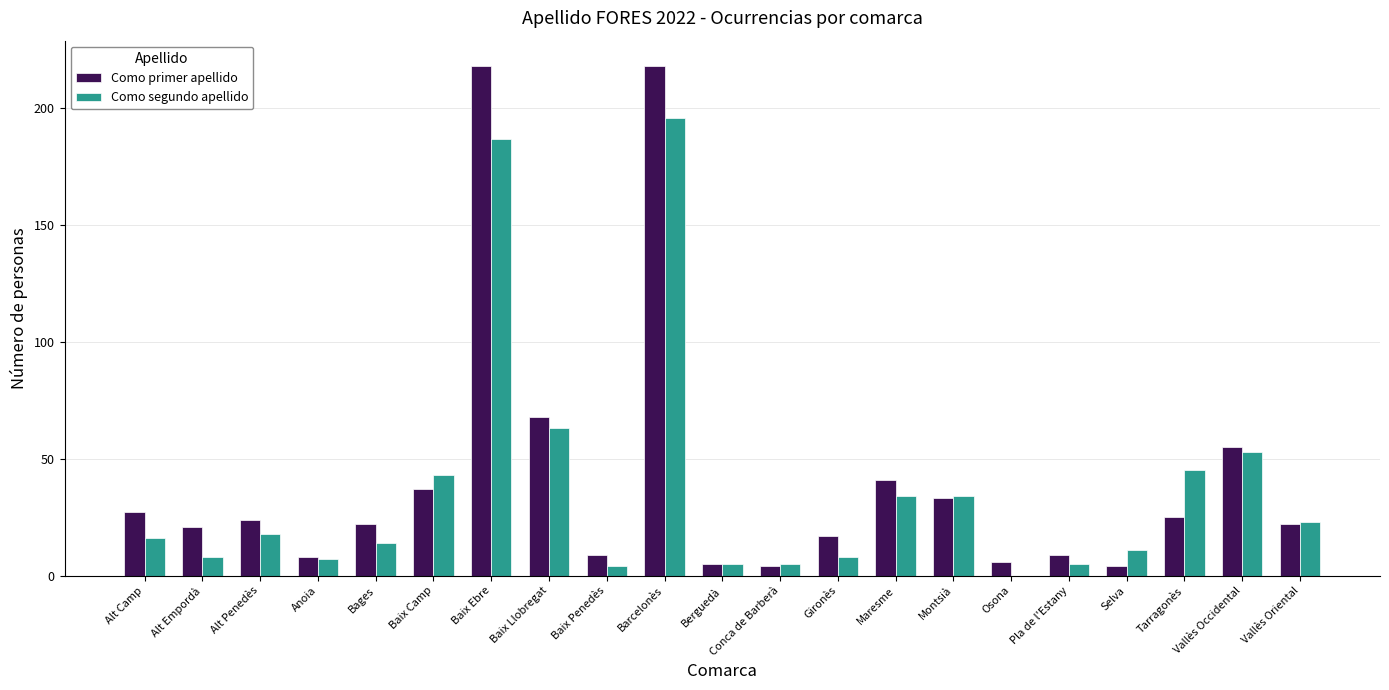

What is the spread (max minus min) of values at Anoia?

1